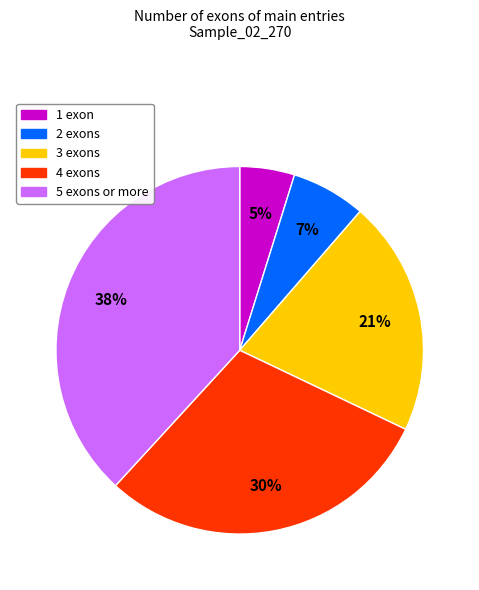

Which slice is the largest?

5 exons or more